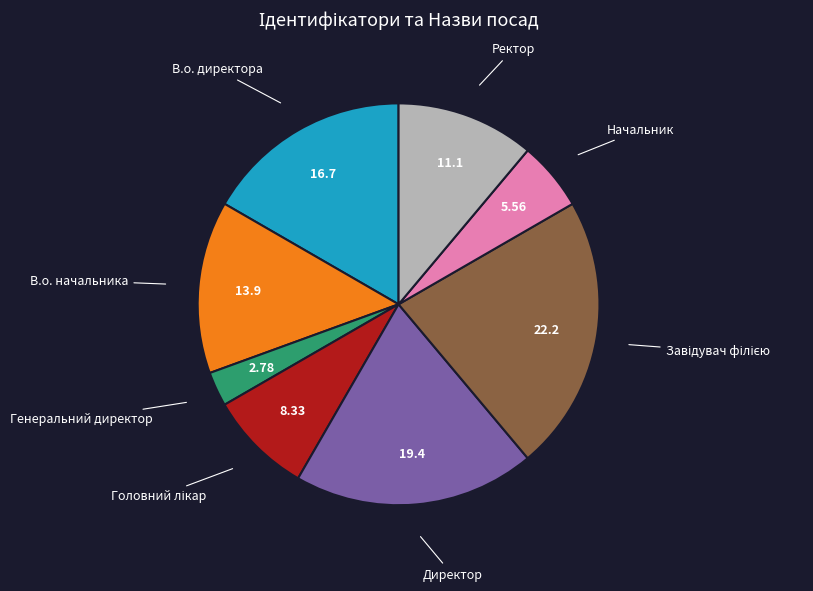

What is the ratio of the value at В.о. директора to the value at Начальник?

3.0